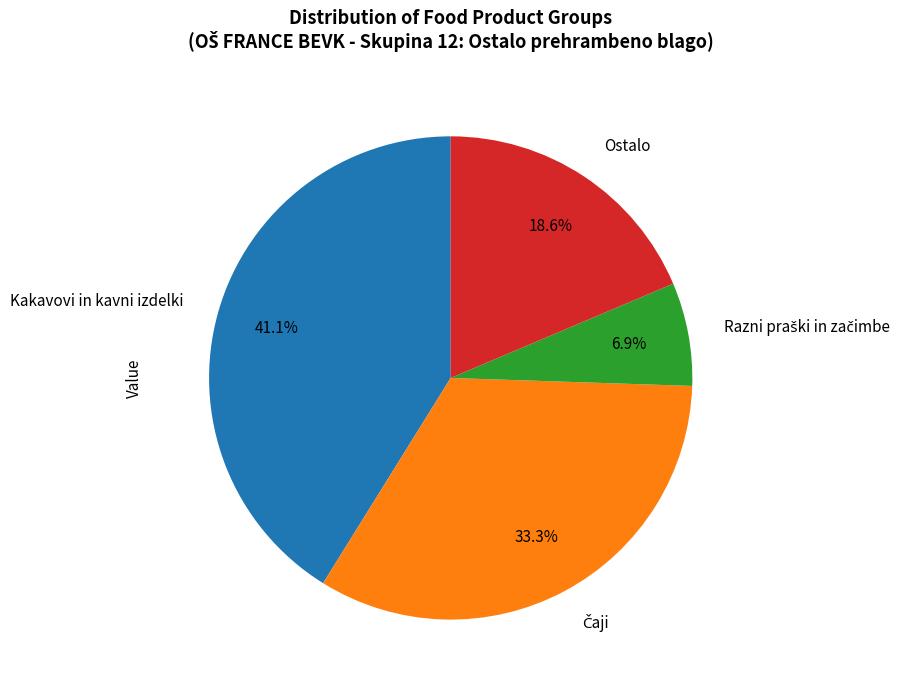

Which category has the biggest portion of the pie?

Kakavovi in kavni izdelki